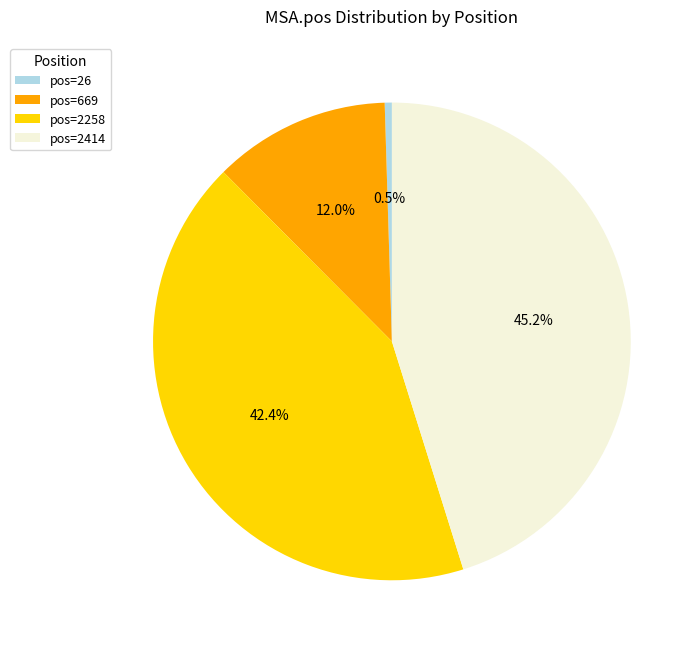

Approximately how many times larger is the value at pos=2258 compared to pos=26?

87.8